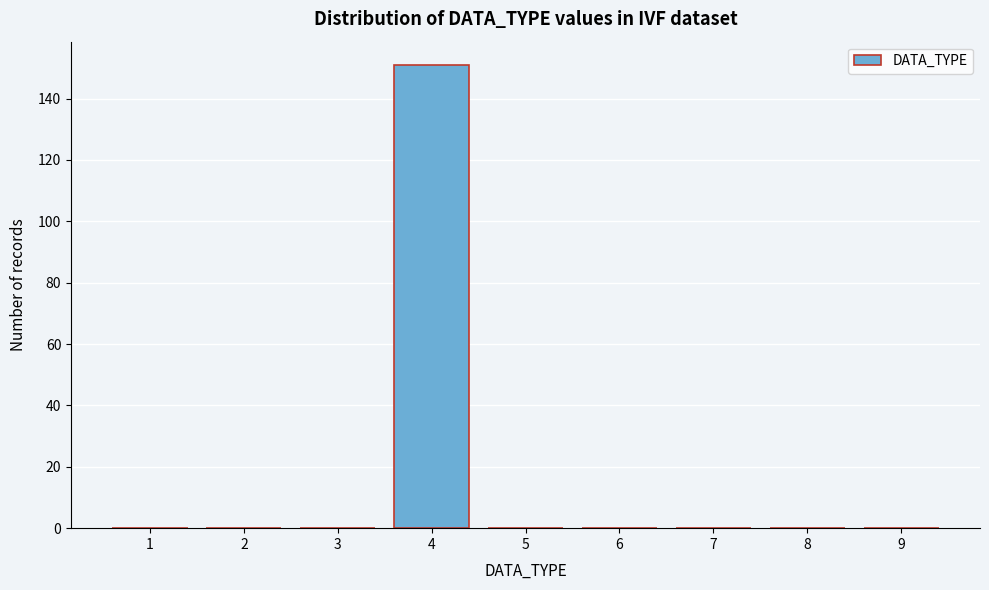

Reading left to right, extract all data points from this chart.

1=0	2=0	3=0	4=151	5=0	6=0	7=0	8=0	9=0